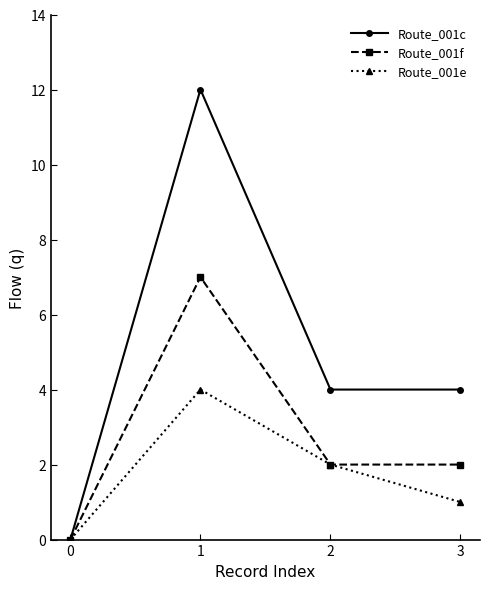

The value of Route_001e at 3 is 1. True or false?

True